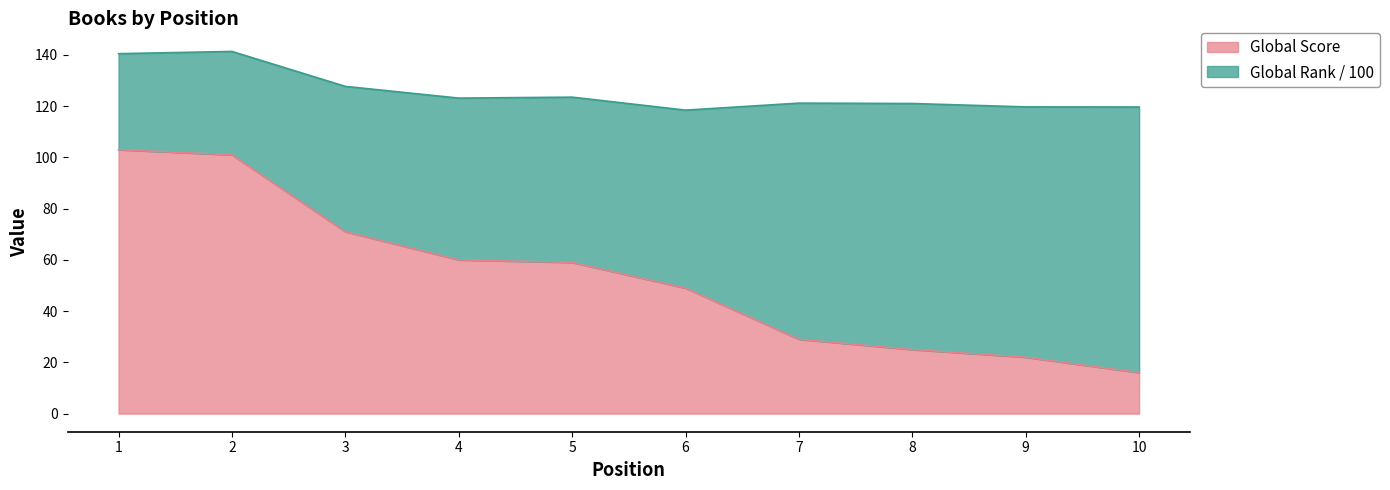

What is the sum of all values?

535